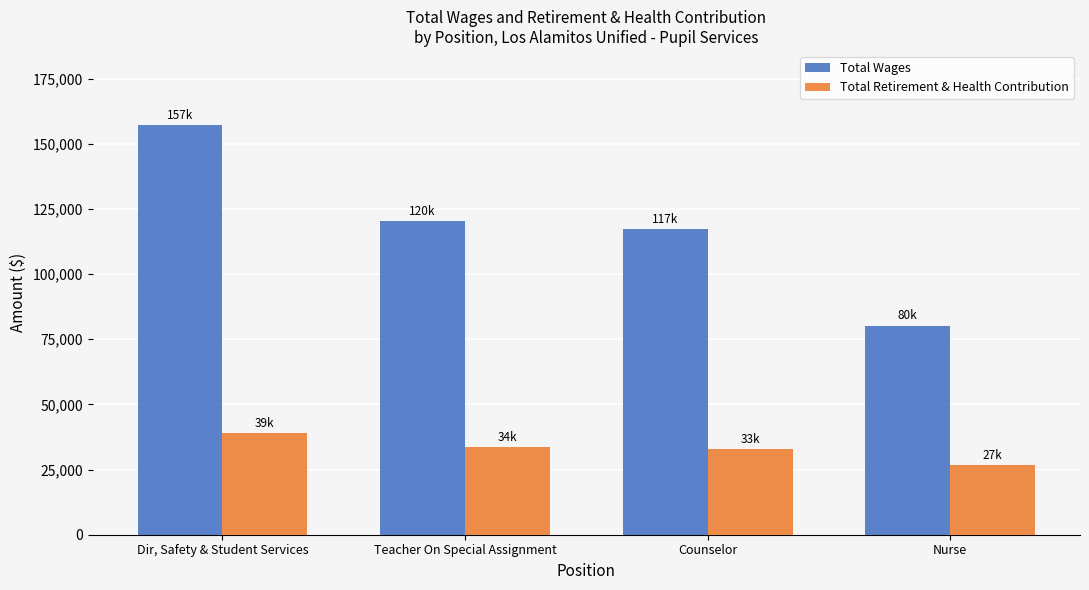

How many values in the Total Wages series are below 120469?

2